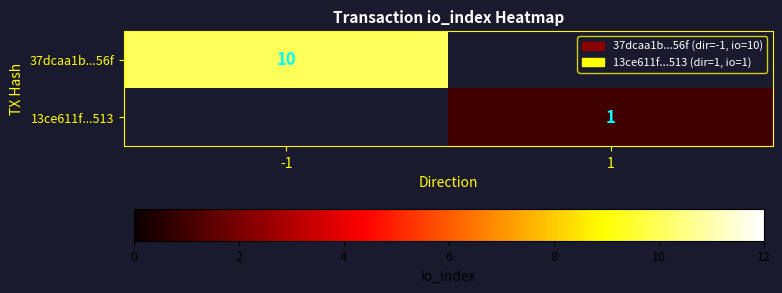

Between 1 and -1, which is larger?

-1